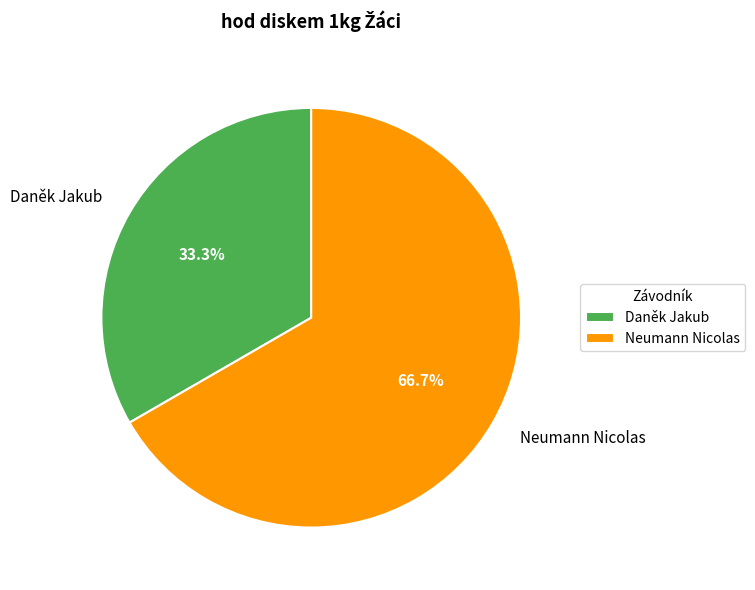

To the nearest percent, what is the difference between the Neumann Nicolas and Daněk Jakub slice percentages?

33%